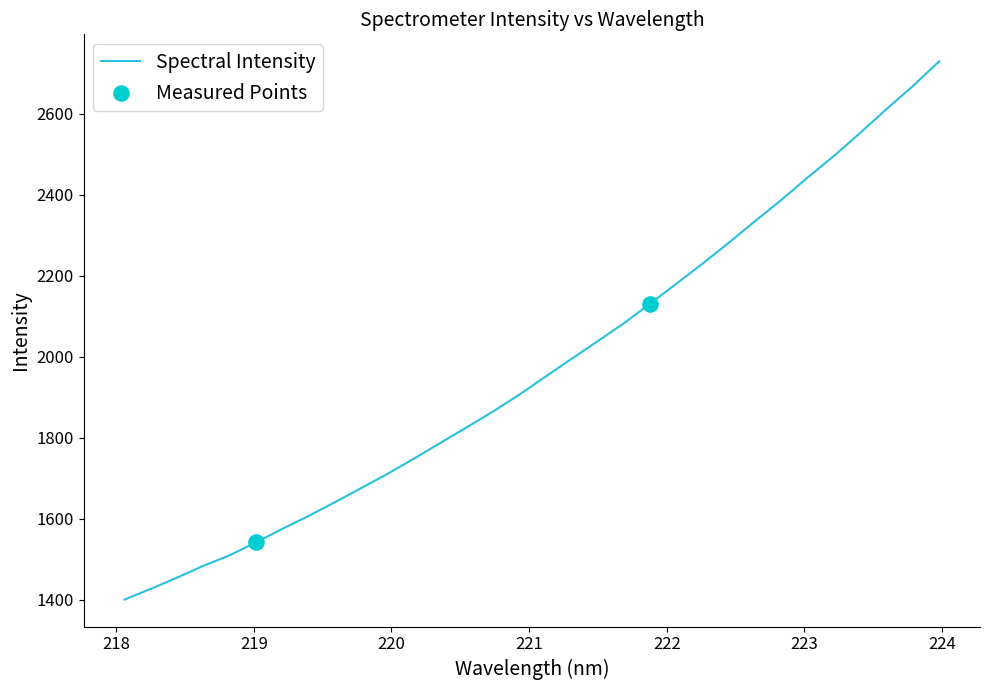

What is the greatest value displayed?

2729.9